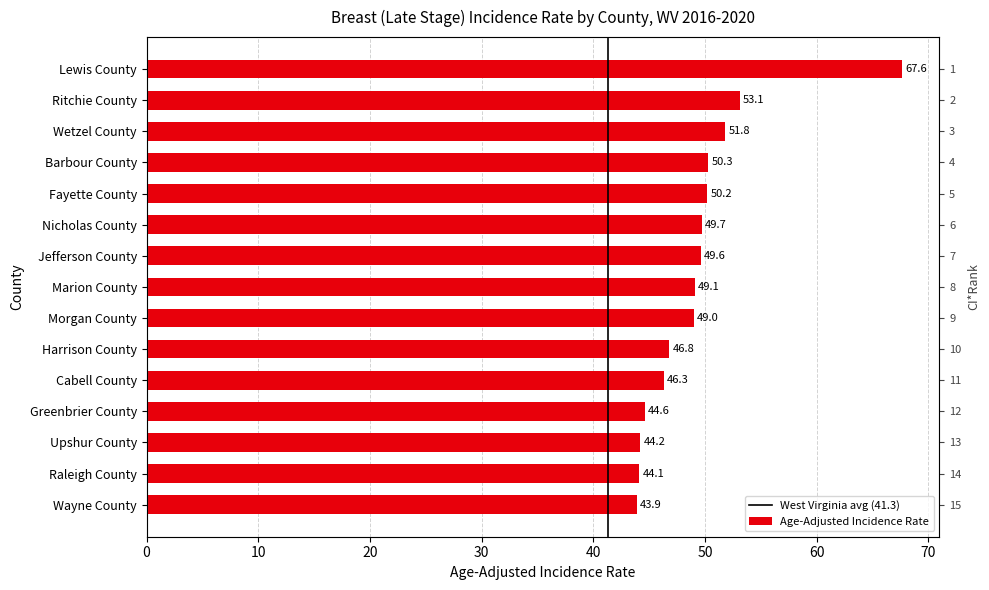

Where does the data first go above 49?

Lewis County